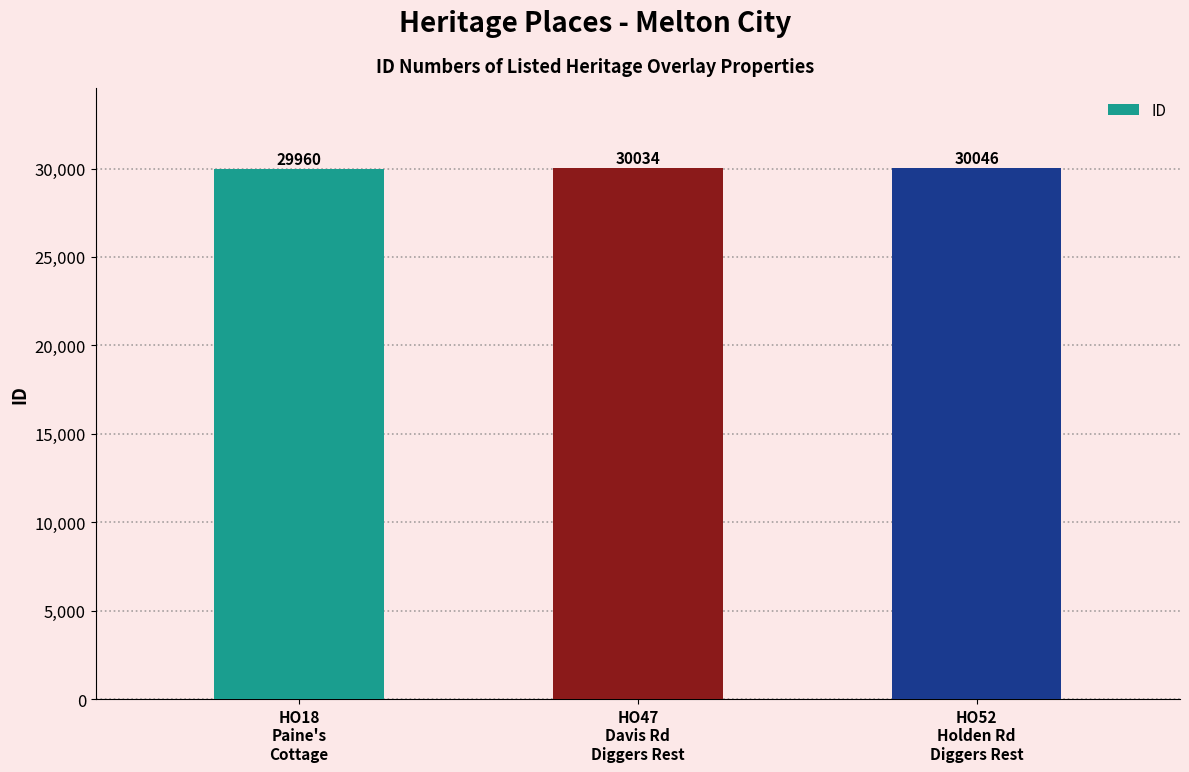

Rank the categories by value from highest to lowest.

HO52
Holden Rd
Diggers Rest, HO47
Davis Rd
Diggers Rest, HO18
Paine's
Cottage